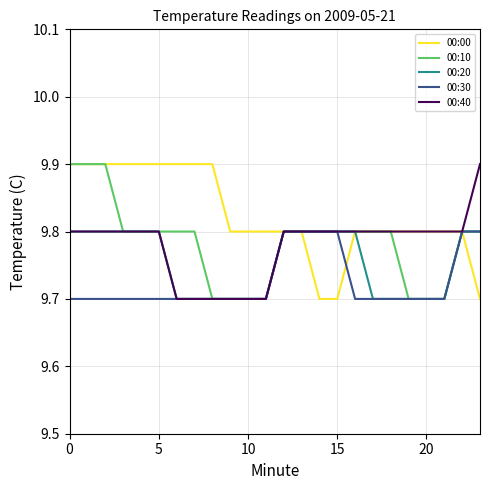

What are all the series names shown in the legend?

00:00, 00:10, 00:20, 00:30, 00:40